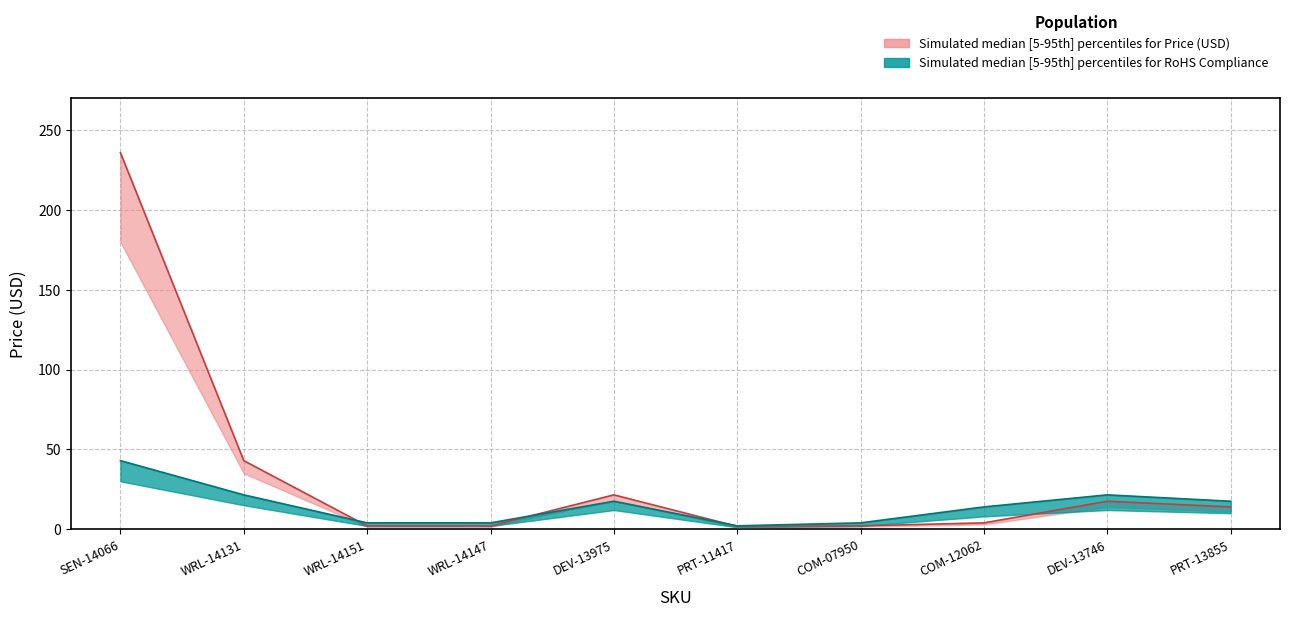

True or false: Price (USD) has more than 0 points higher than both neighbors.

True